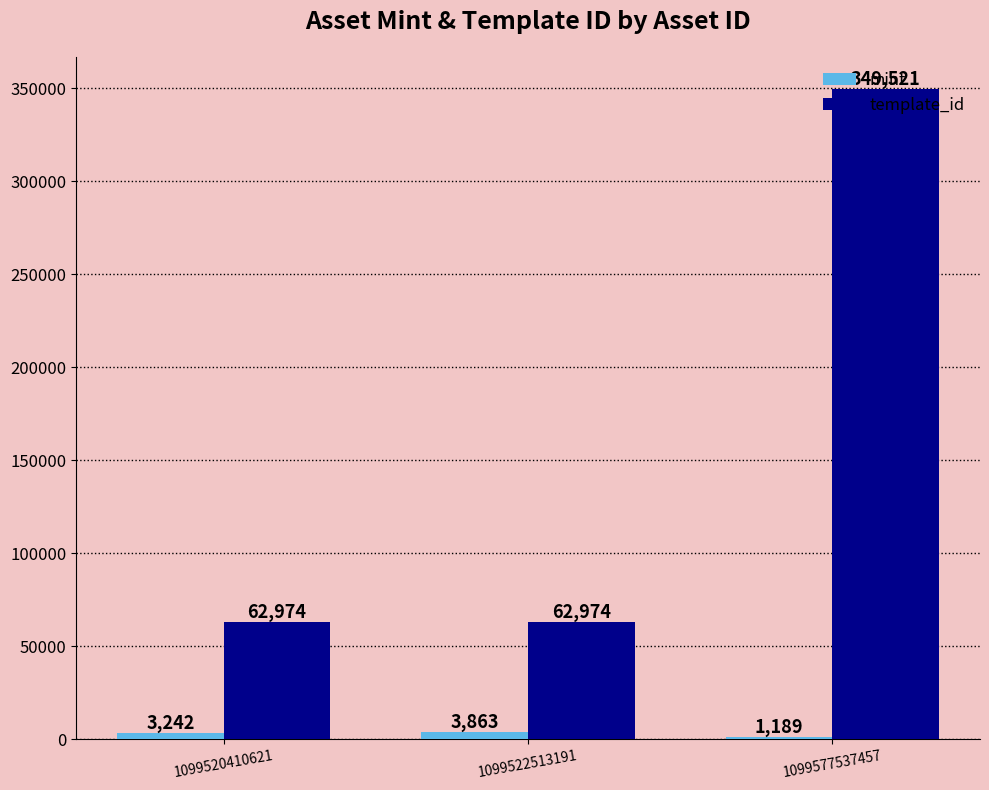

What are all the series names shown in the legend?

mint, template_id